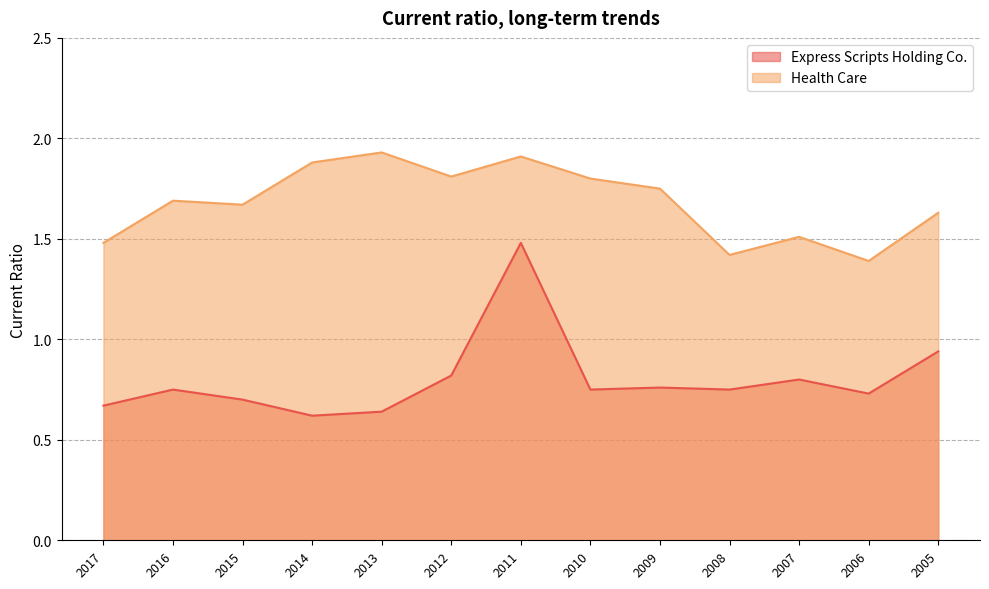

What are all the series names shown in the legend?

Express Scripts Holding Co., Health Care